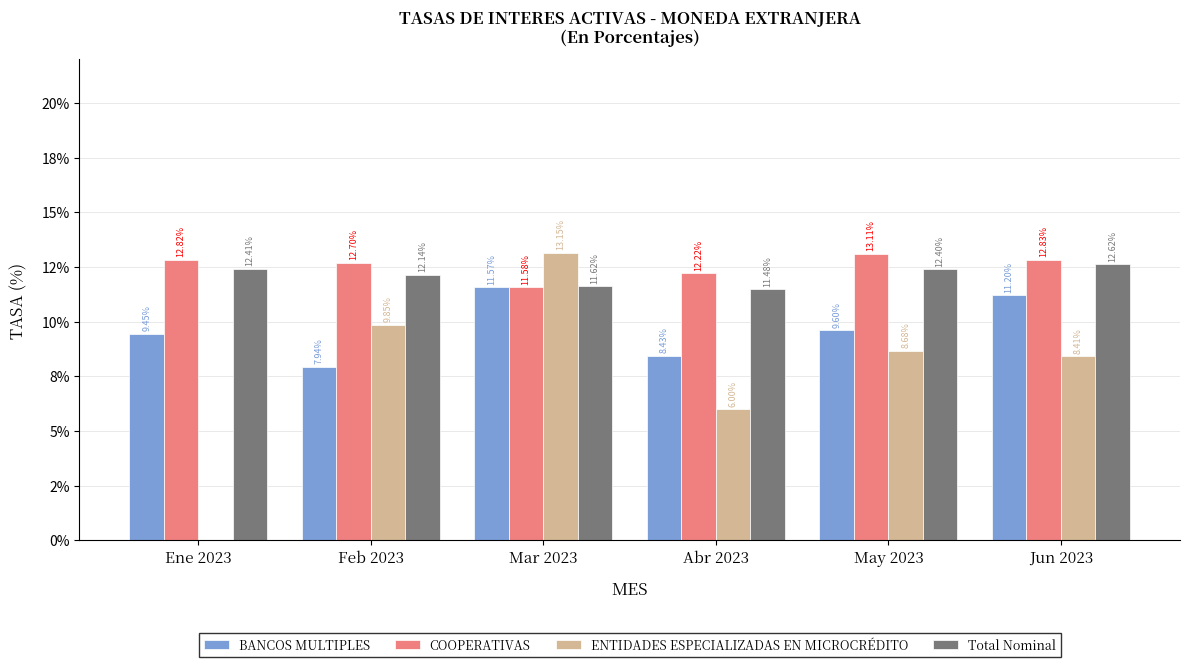

What are all the series names shown in the legend?

BANCOS MULTIPLES, COOPERATIVAS, ENTIDADES ESPECIALIZADAS EN MICROCRÉDITO, Total Nominal